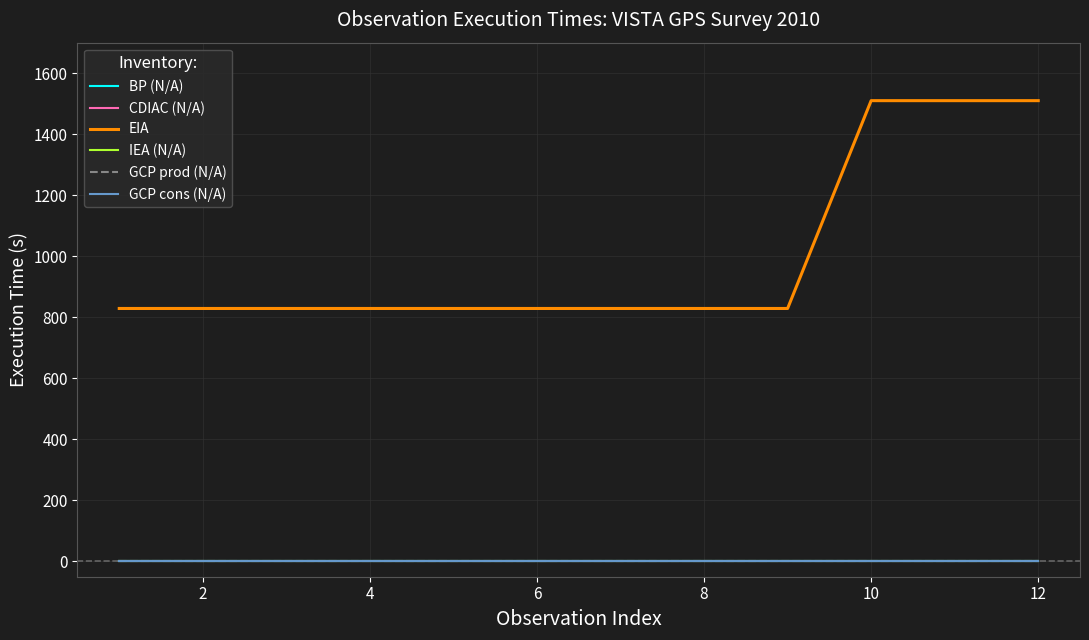

How many lines are shown in the chart?

6